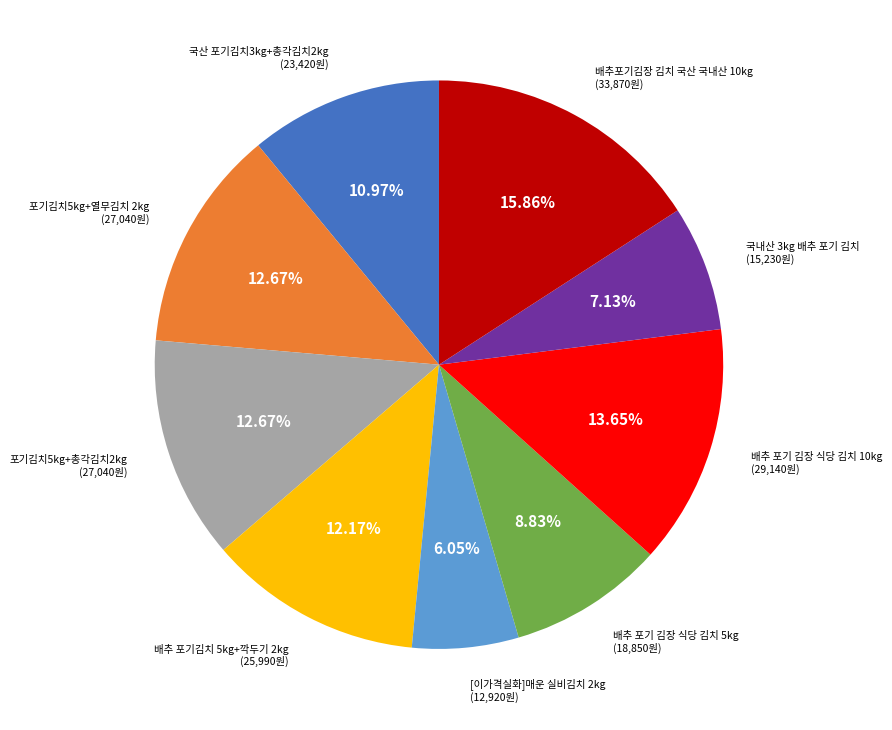

To the nearest percent, what percentage of the pie is 배추포기김장 김치 국산 국내산 10kg?

16%